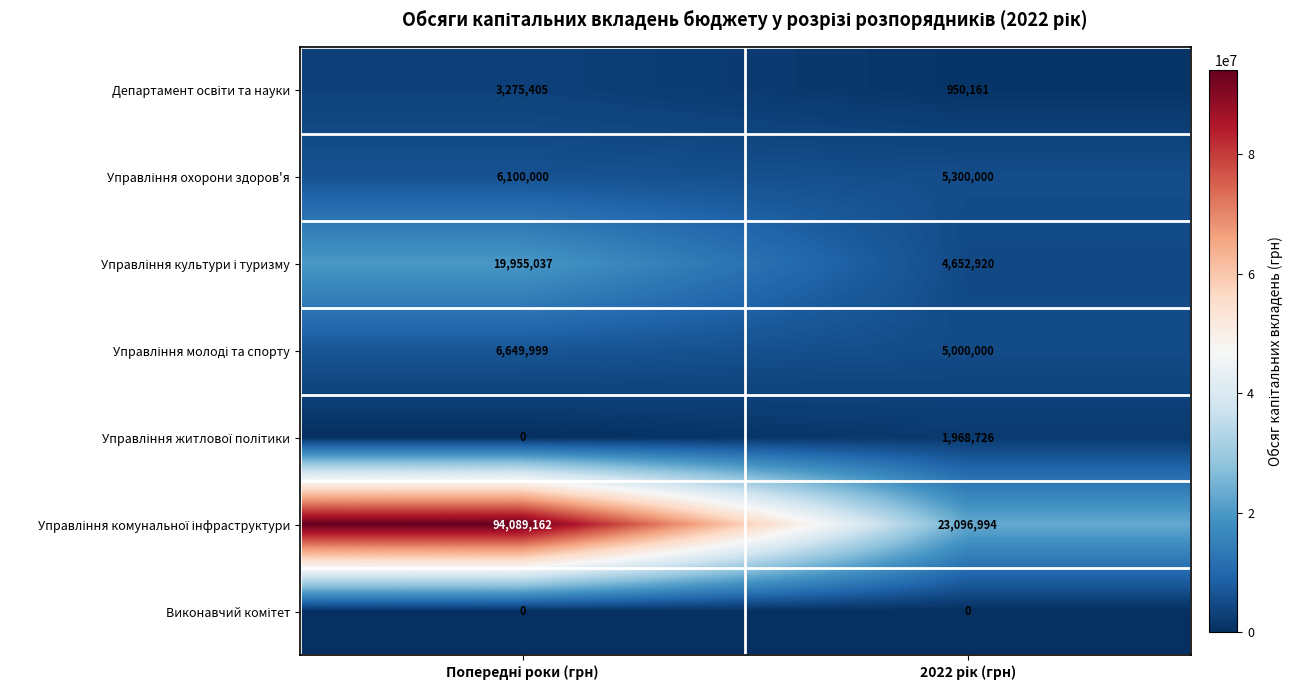

What is the greatest value displayed?

94089162